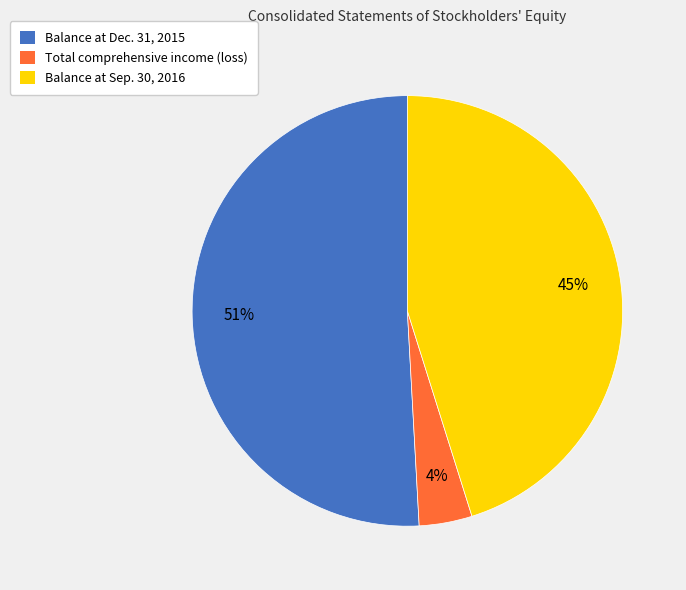

Between Balance at Sep. 30, 2016 and Total comprehensive income (loss), which is larger?

Balance at Sep. 30, 2016